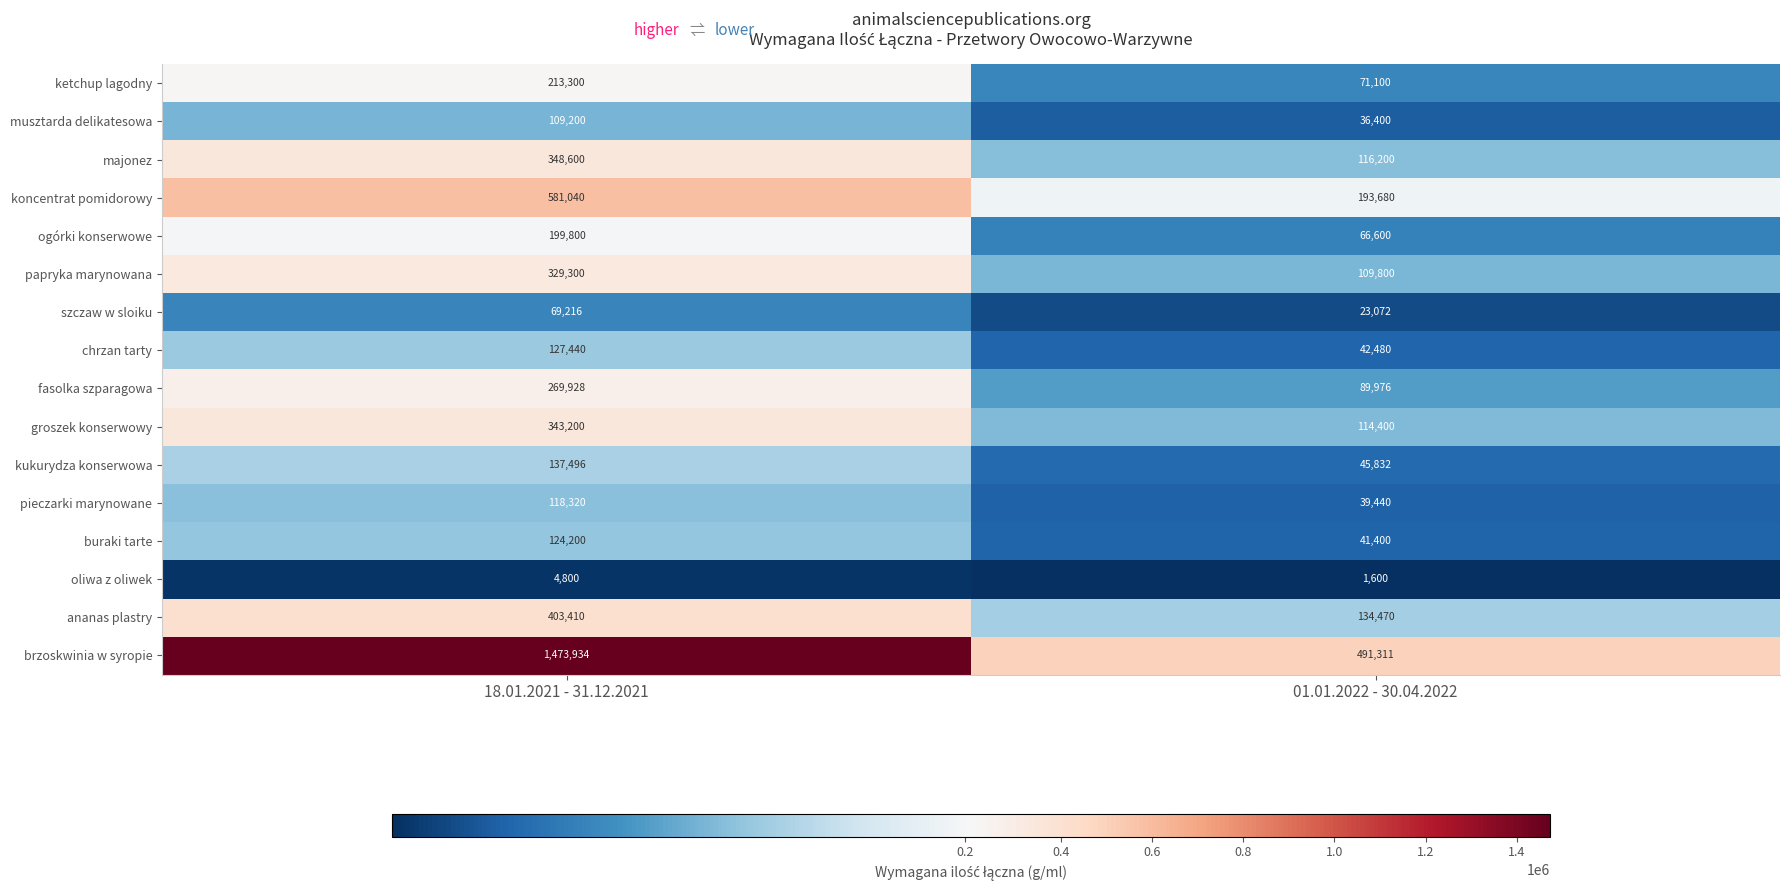

What is the smallest value displayed?

1600